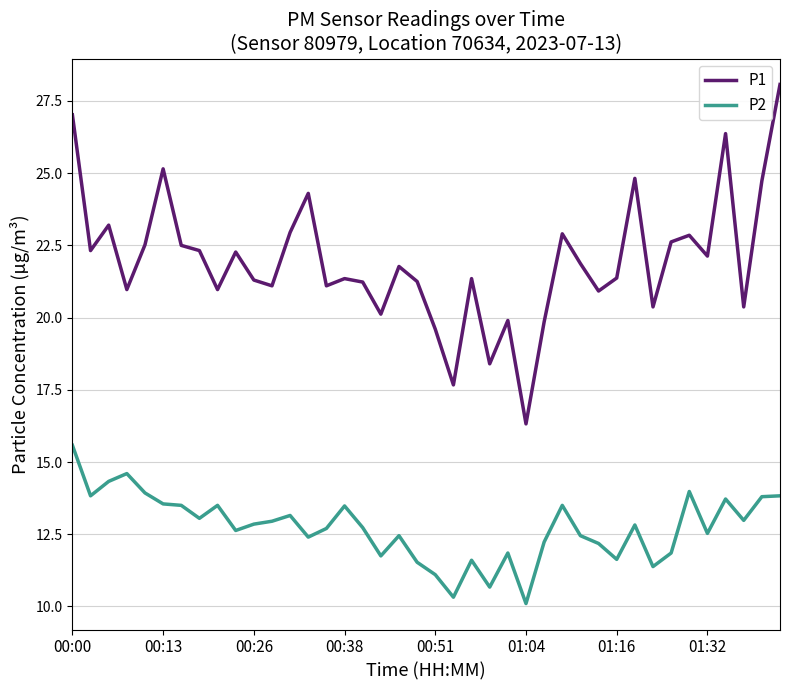

Which series has the largest total across all categories?

P1